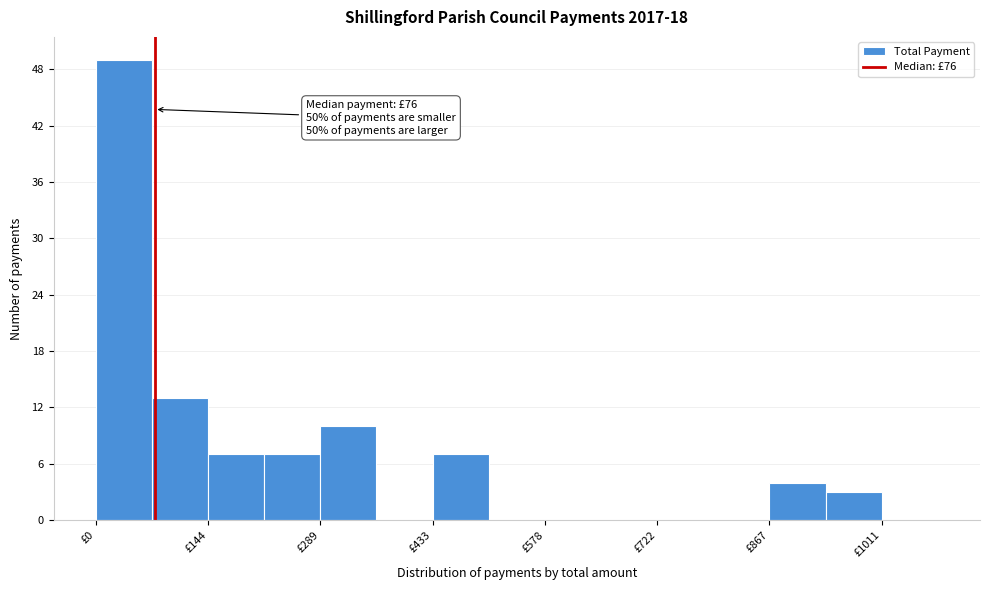

Read against the x-axis, roughly where is the centre of the tallest bar?

40